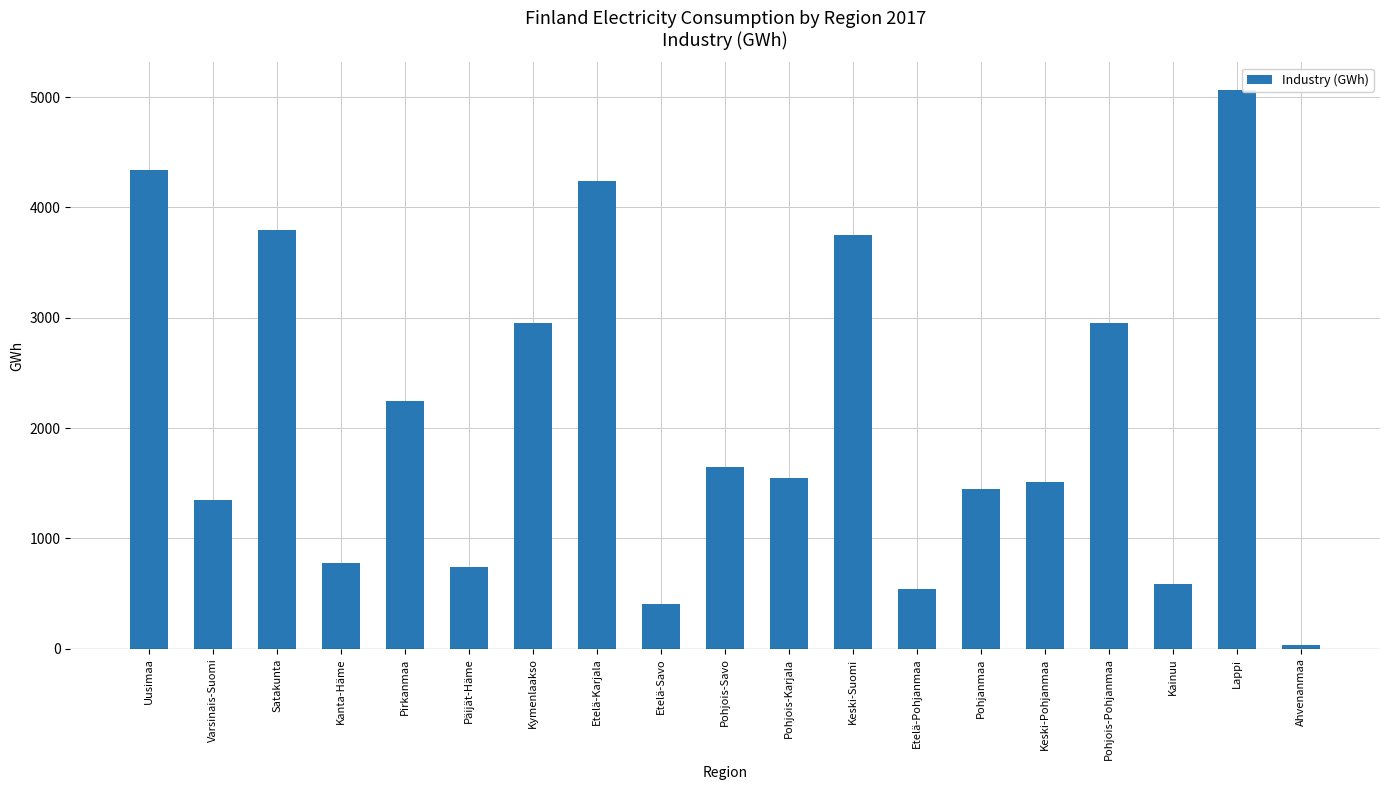

What is the label of the 5th bar from the left?

Pirkanmaa